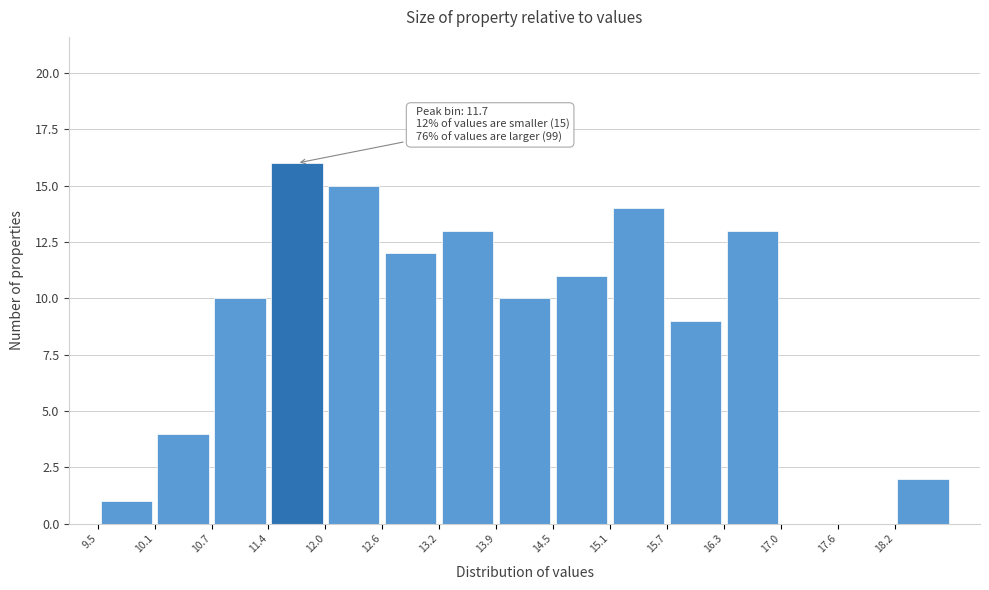

Which range on the x-axis has the tallest bar?

11.4 to 12.0